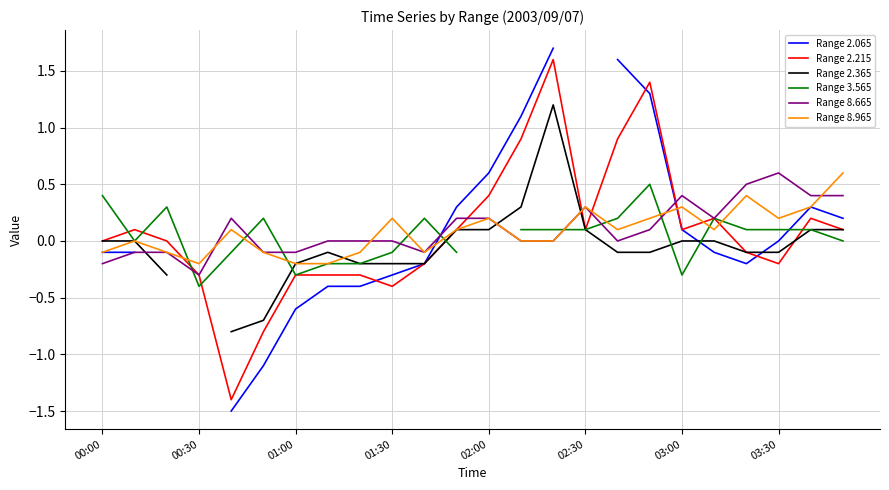

At which label does Range 8.665 reach its minimum?

00:30